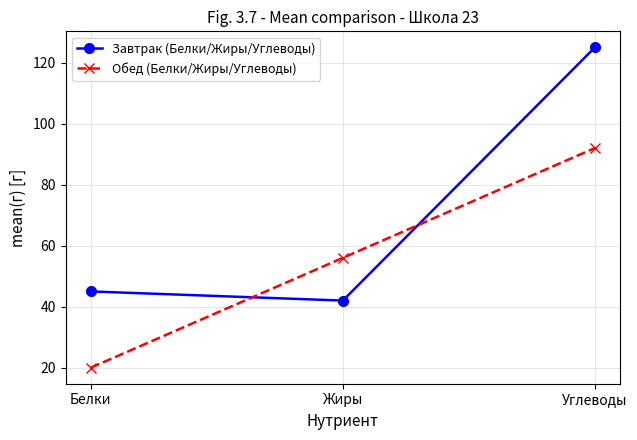

How many distinct data groups are displayed?

2